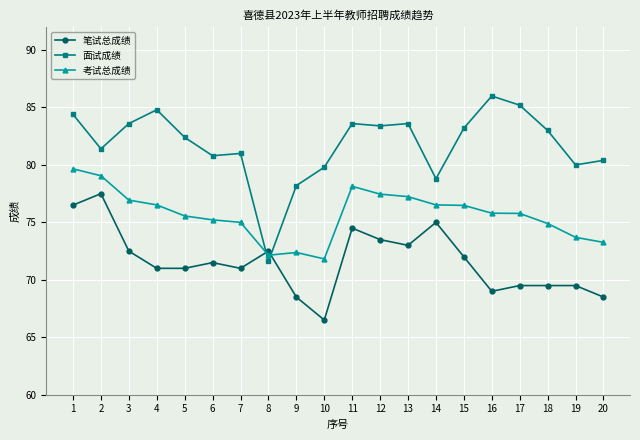

Which series has the largest total across all categories?

面试成绩